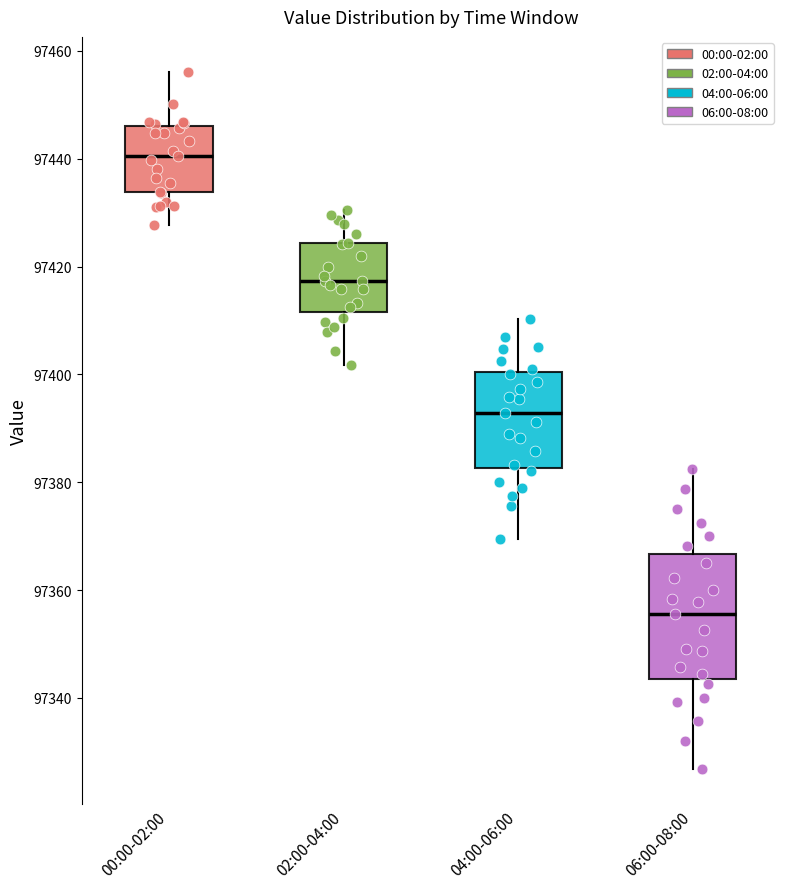

Reading left to right, transcribe this box plot: for each box, give where its median line is, the range the box spans, and where its two whiskers end, as read against the y-axis. The values are not printed on the chart, so give them approximately, as read against the axis.

00:00-02:00: median 97440, box 97434 to 97446, whiskers 97428 to 97456
02:00-04:00: median 97418, box 97412 to 97424, whiskers 97402 to 97430
04:00-06:00: median 97392, box 97382 to 97400, whiskers 97370 to 97410
06:00-08:00: median 97356, box 97344 to 97366, whiskers 97326 to 97382